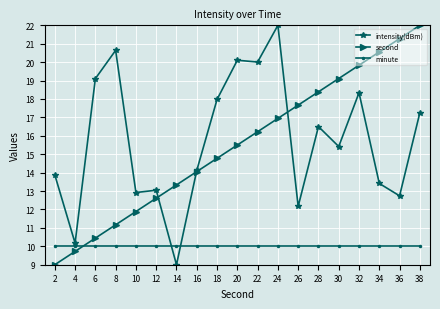

What is the sum of all intensity(dBm) values?

298.8